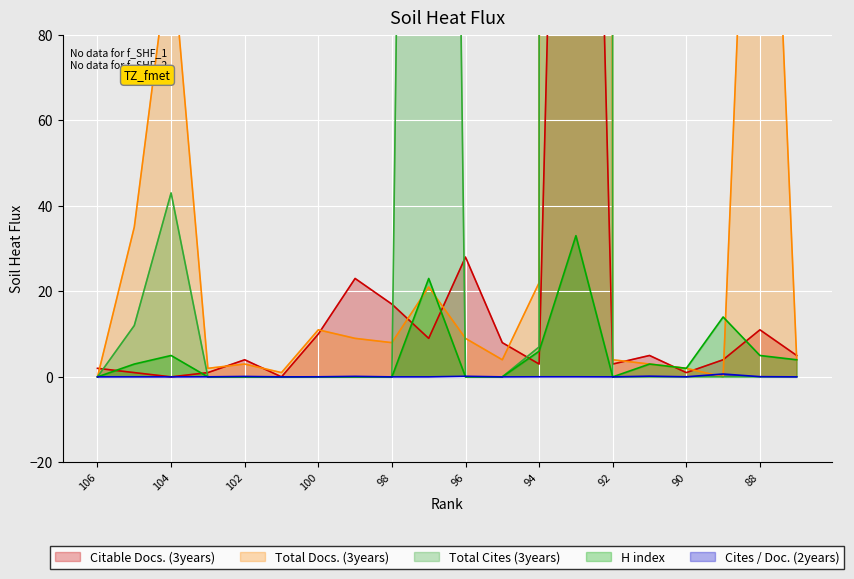

How many interior local peaks does the H index series have?

5